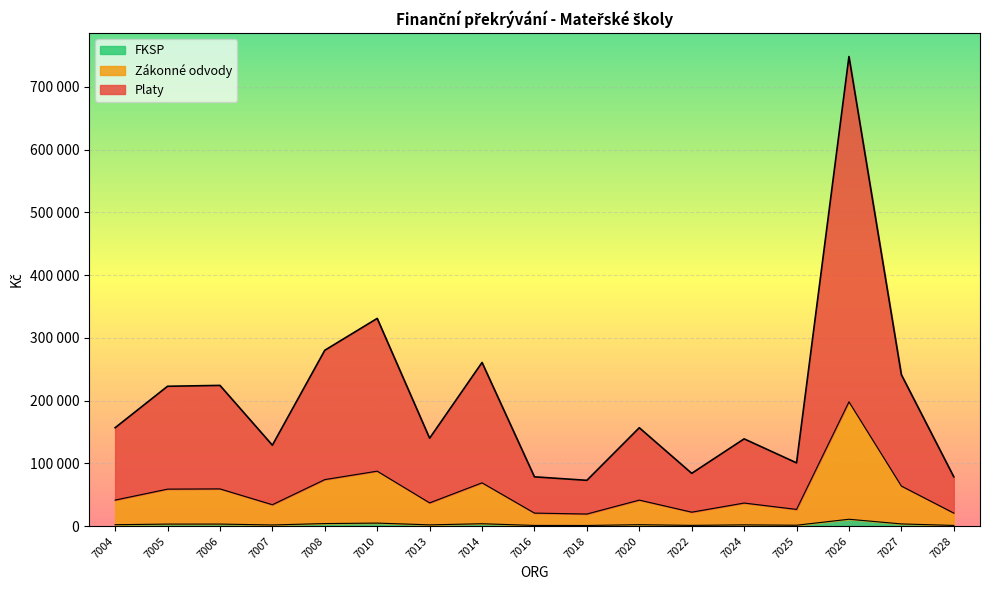

The FKSP series shows 1979 at 7016. True or false?

False